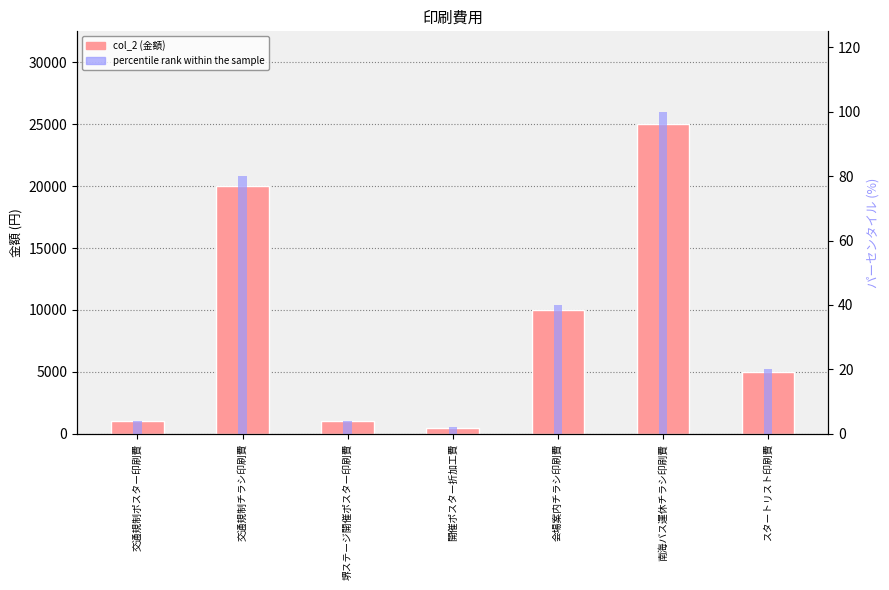

At which category is the sum across all series the highest?

南海バス運休チラシ印刷費